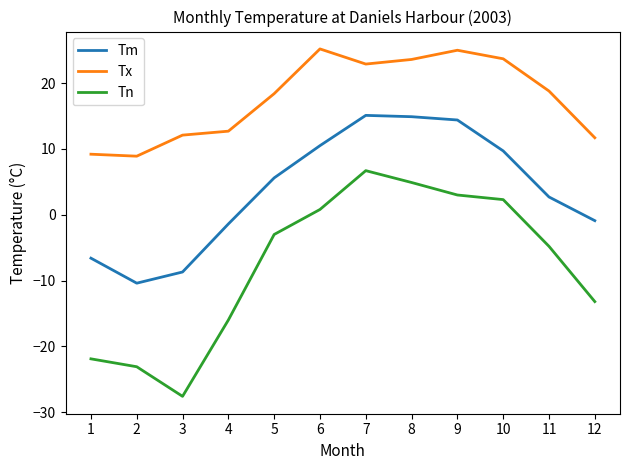

Which category has the lowest value in the Tn series?

3